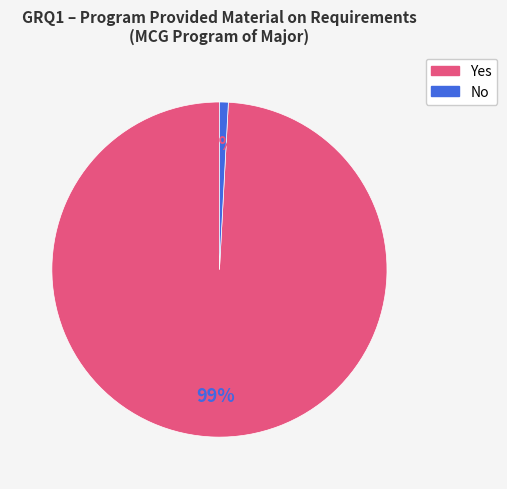

To the nearest percent, what is the average slice percentage?

50%